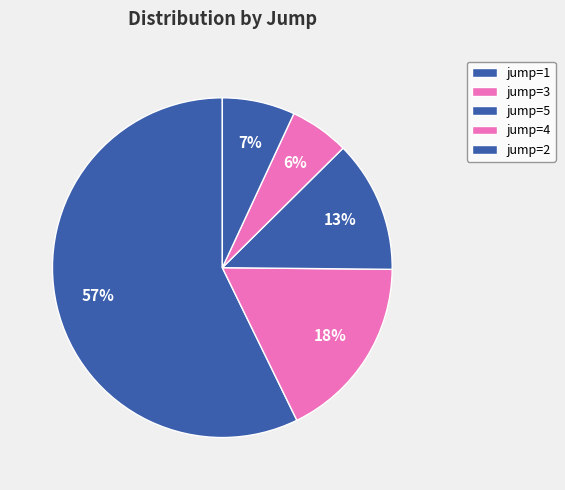

What is the smallest slice in the pie chart?

jump=4